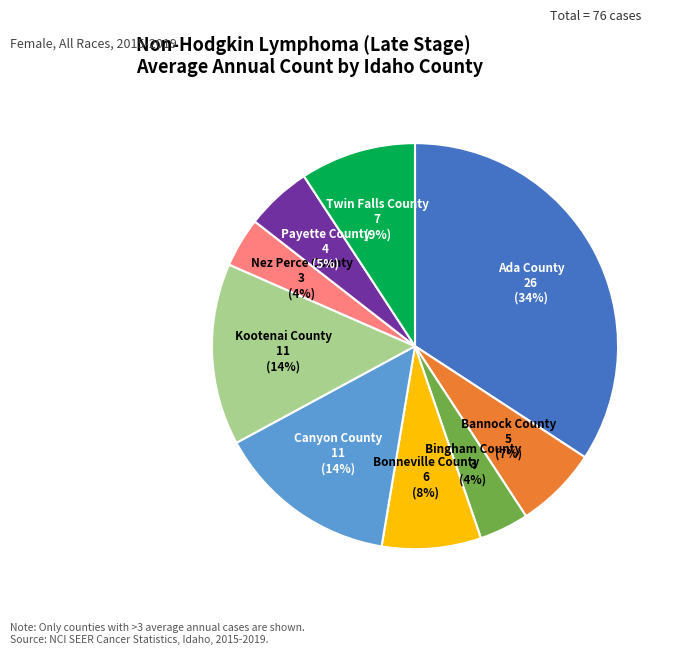

Do Kootenai County and Twin Falls County together represent more than half of the pie?

No